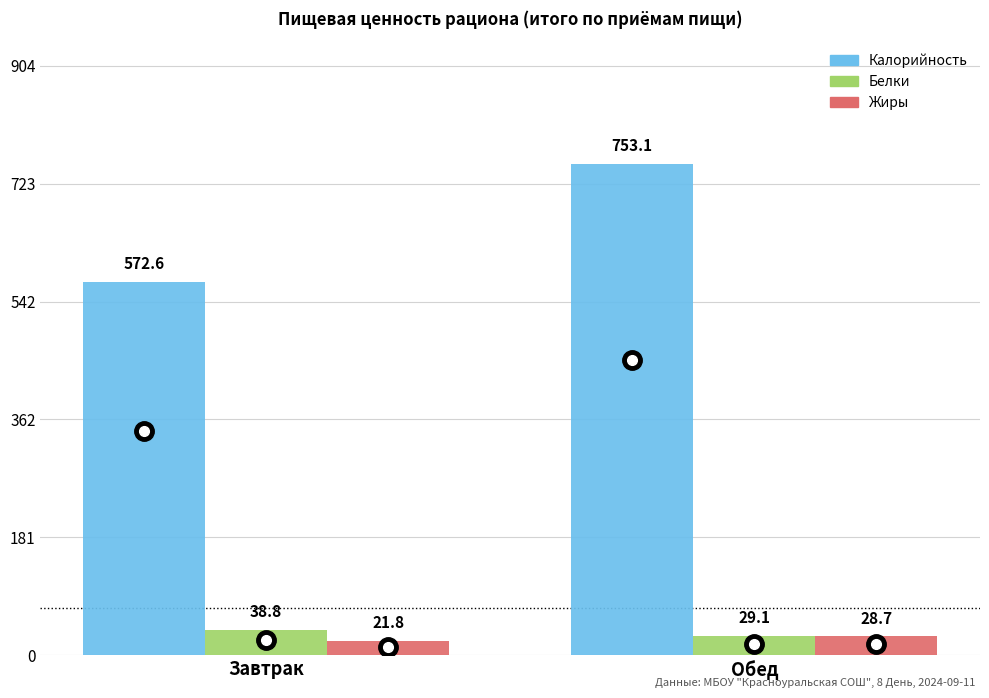

Is it true that Калорийность equals 572.6 at Завтрак?

True